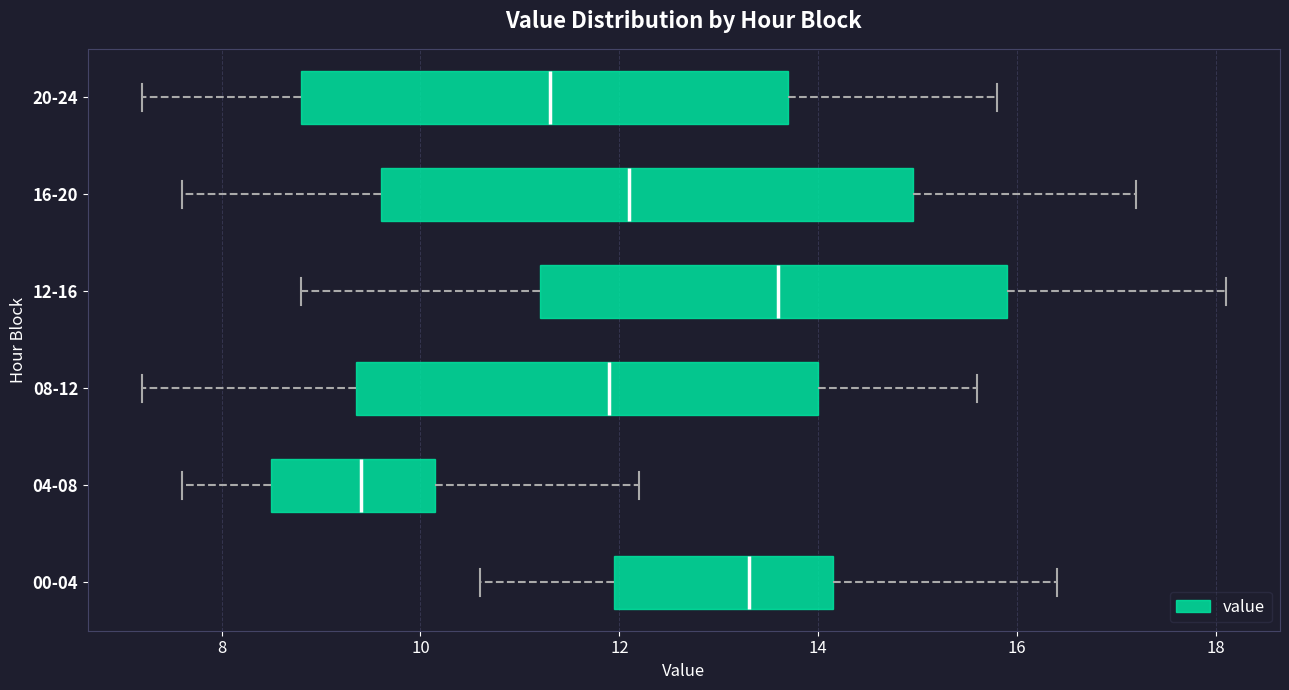

Reading bottom to top, transcribe this box plot: for each box, give where its median line is, the range the box spans, and where its two whiskers end, as read against the x-axis. The values are not printed on the chart, so give them approximately, as read against the axis.

00-04: median 13.4, box 12.0 to 14.2, whiskers 10.6 to 16.4
04-08: median 9.4, box 8.6 to 10.2, whiskers 7.6 to 12.2
08-12: median 12.0, box 9.4 to 14.0, whiskers 7.2 to 15.6
12-16: median 13.6, box 11.2 to 16.0, whiskers 8.8 to 18.2
16-20: median 12.2, box 9.6 to 15.0, whiskers 7.6 to 17.2
20-24: median 11.4, box 8.8 to 13.8, whiskers 7.2 to 15.8